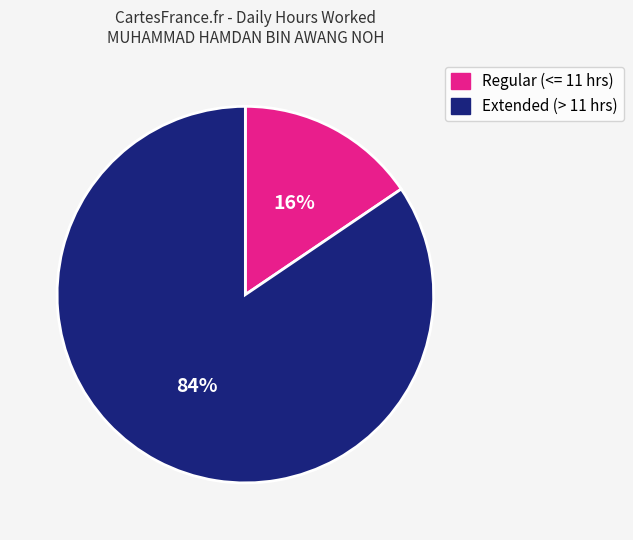

Combined, do Regular (<= 11 hrs) and Extended (> 11 hrs) account for over 50%?

Yes